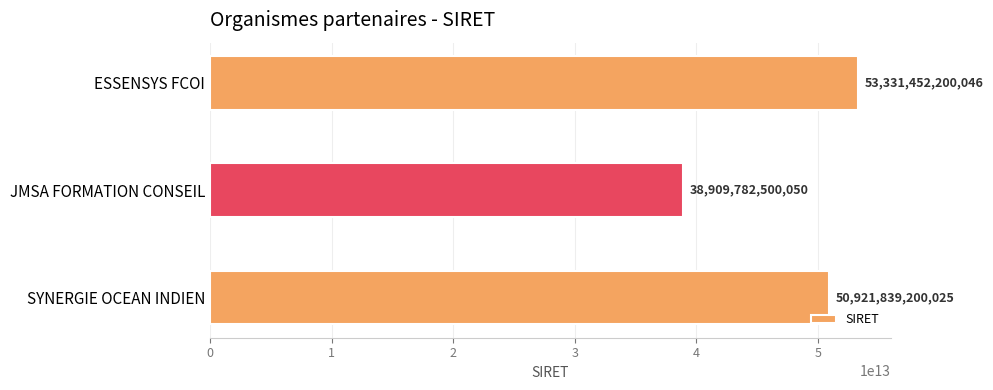

Count the values in the range 38909782500050 to 53331452200046.

3